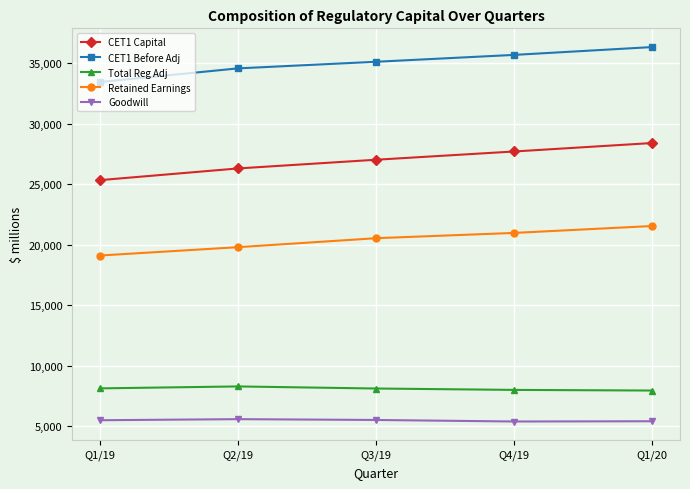

The value of Total Reg Adj at Q4/19 is 7988. True or false?

True